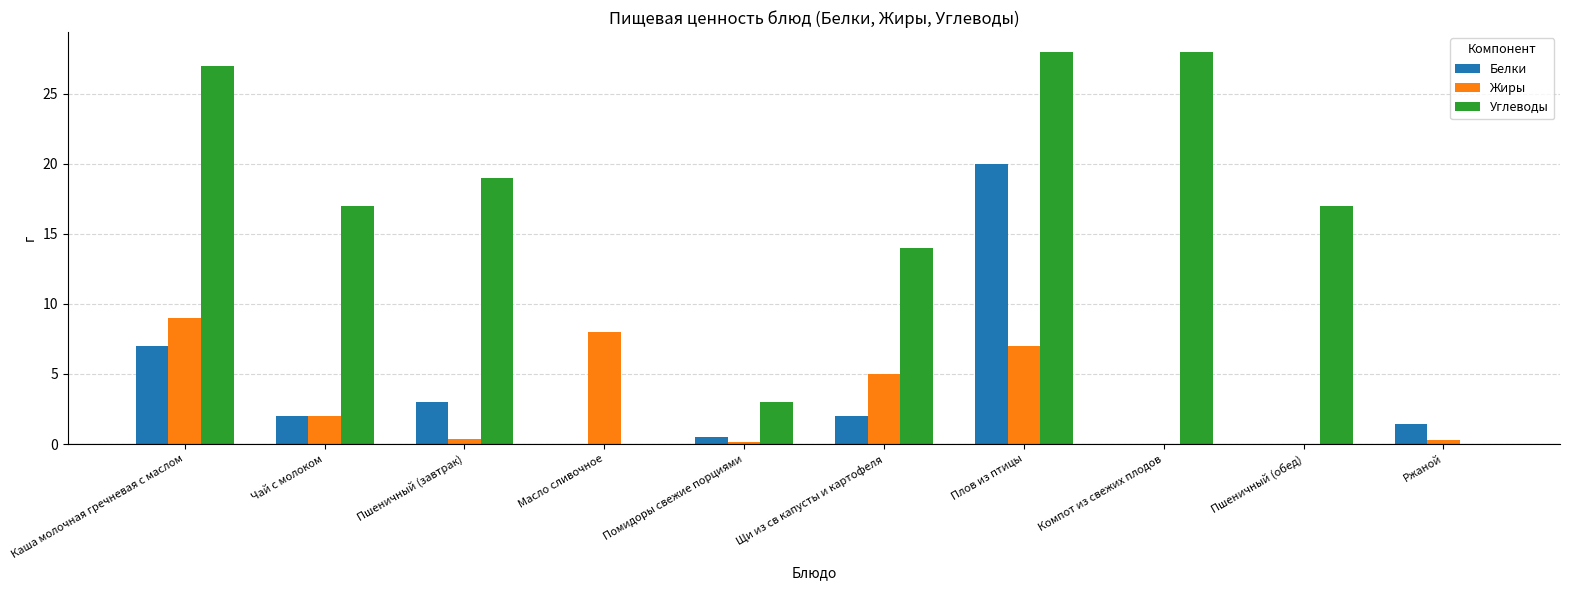

The value of Углеводы at Каша молочная гречневая с маслом is 46.7. True or false?

False